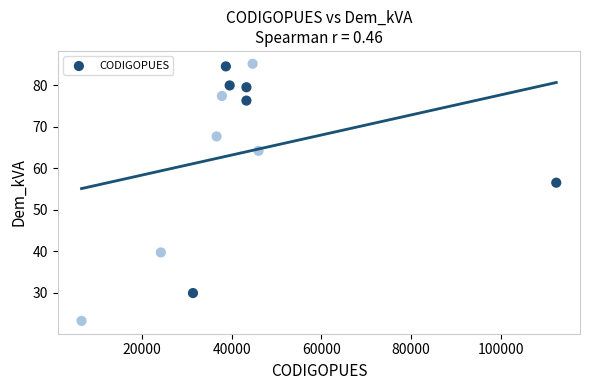

What is the average Y value?

63.7